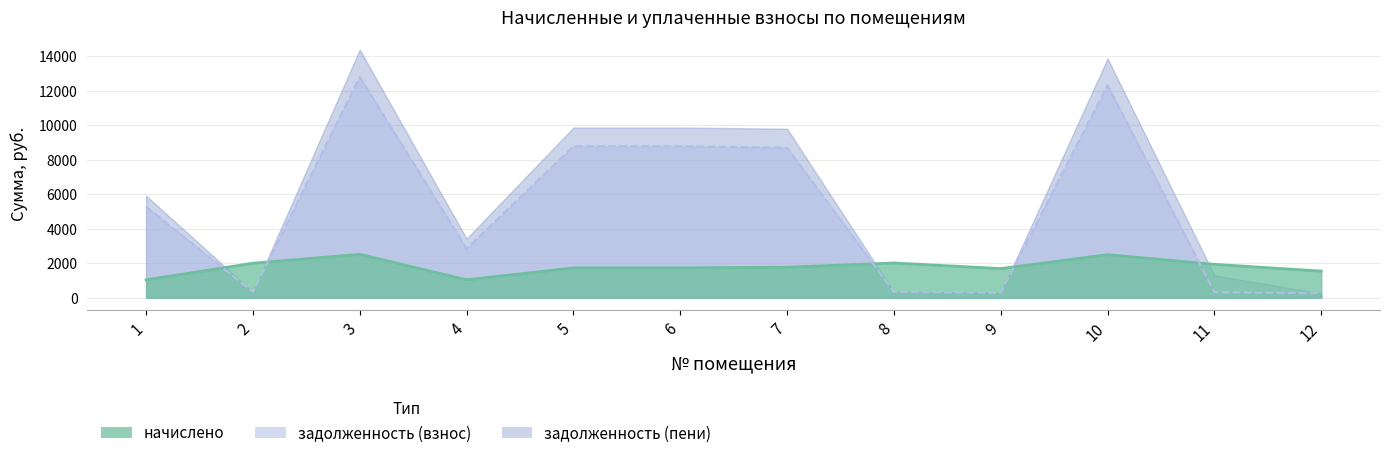

Which series has the widest spread of values?

задолженность (взнос)